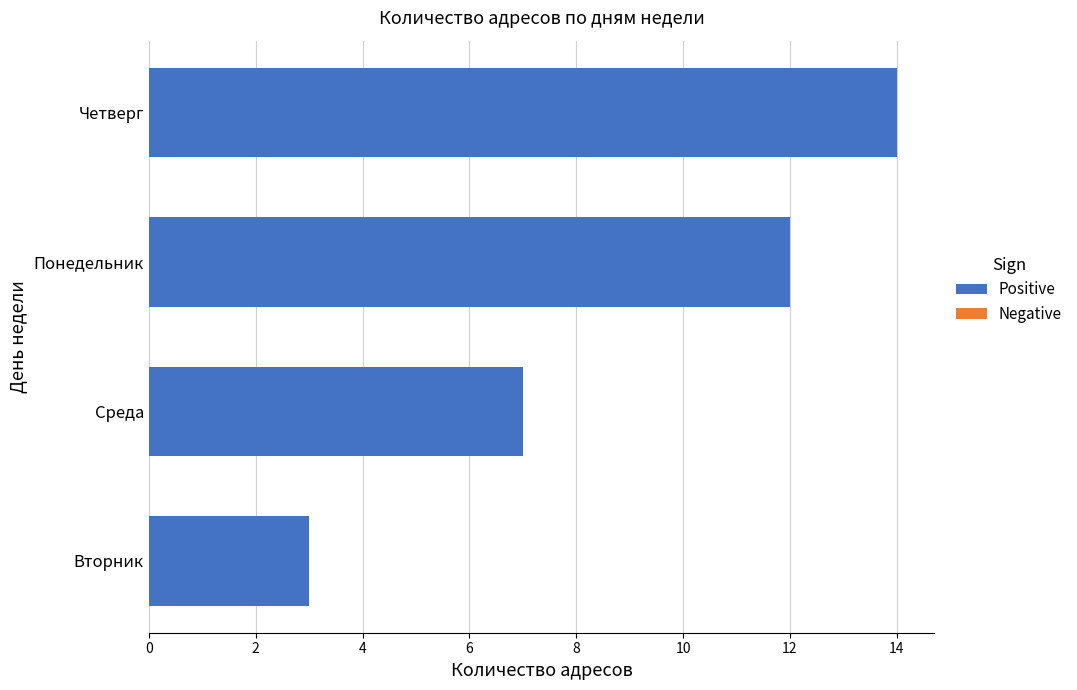

Where is the data nearest to the value 8?

Среда